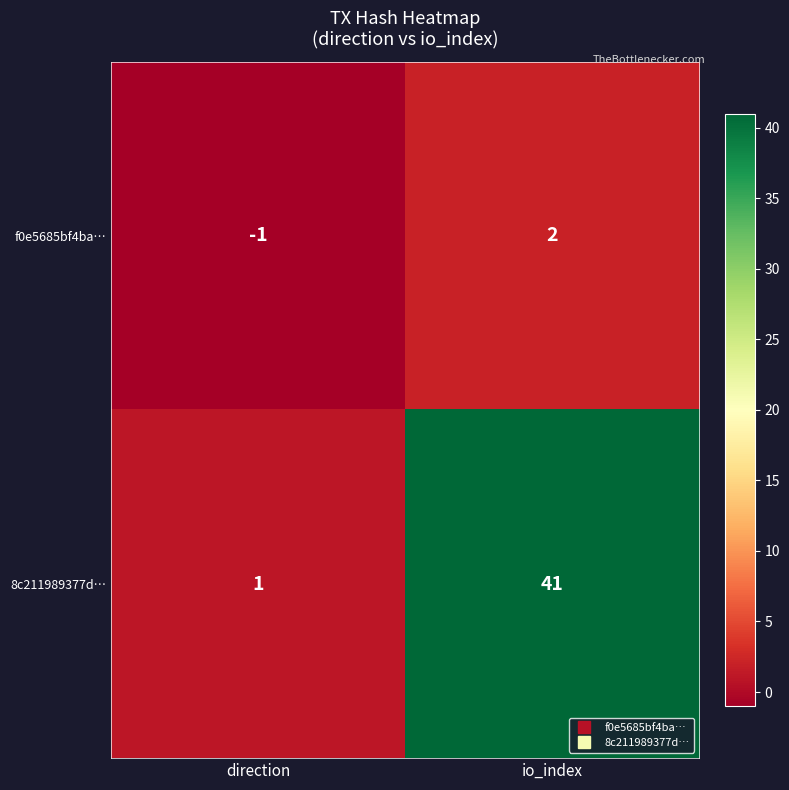

The value of 8c211989377d… at io_index is 41. True or false?

True